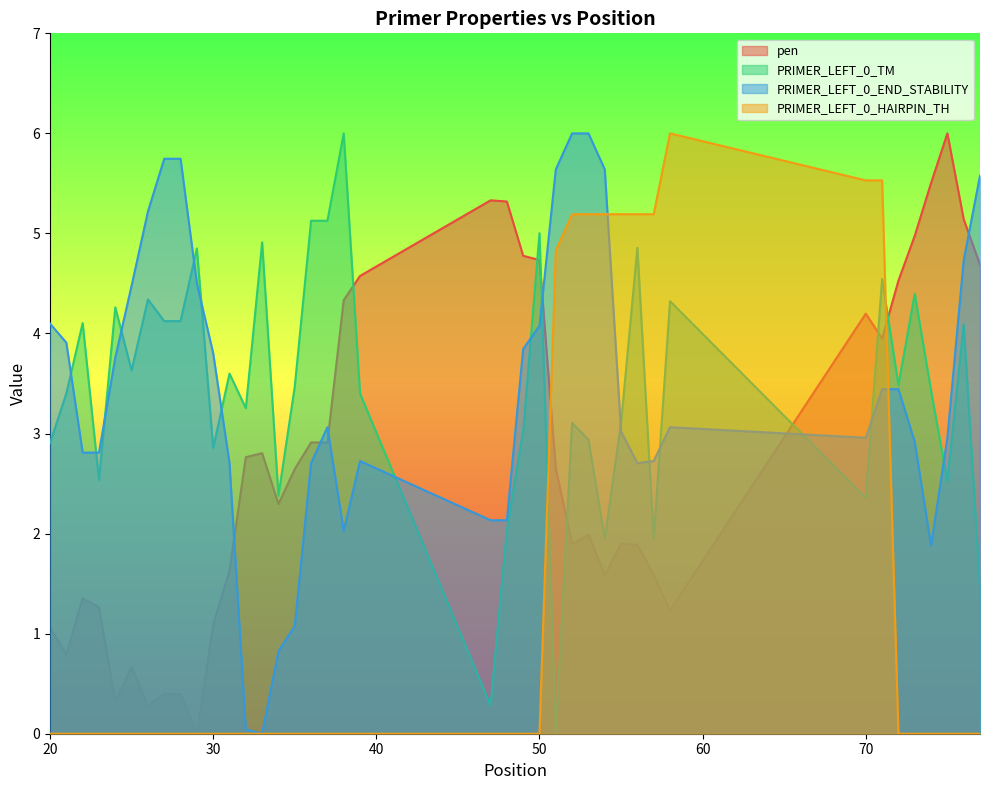

What are all the series names shown in the legend?

pen, PRIMER_LEFT_0_TM, PRIMER_LEFT_0_END_STABILITY, PRIMER_LEFT_0_HAIRPIN_TH